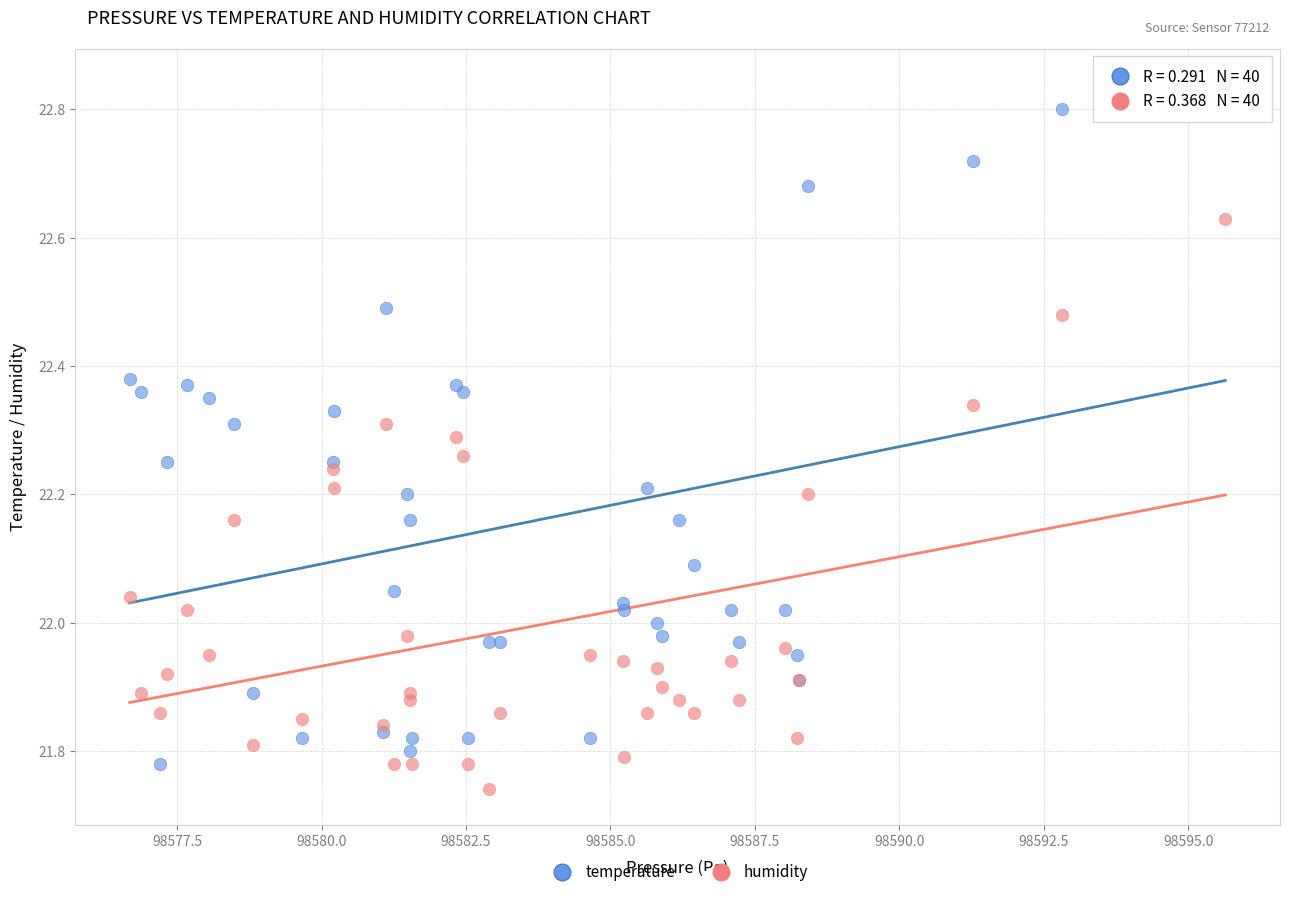

What are all the series names shown in the legend?

temperature, humidity